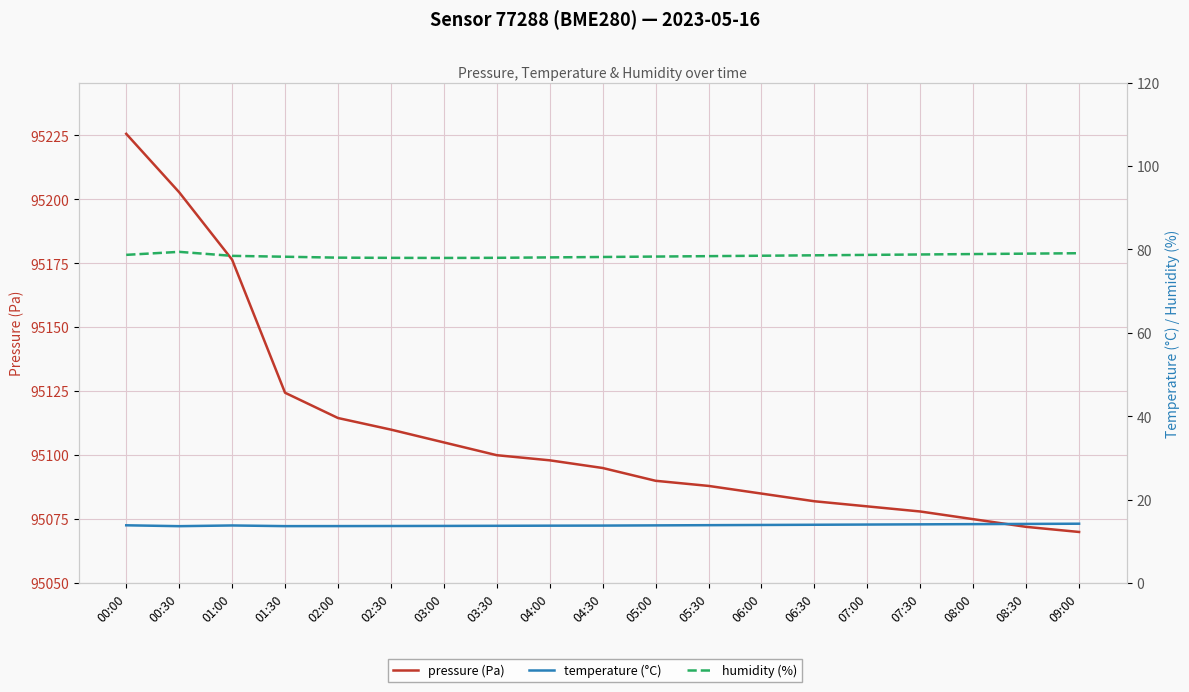

What is the label of the 15th point from the right?

02:00